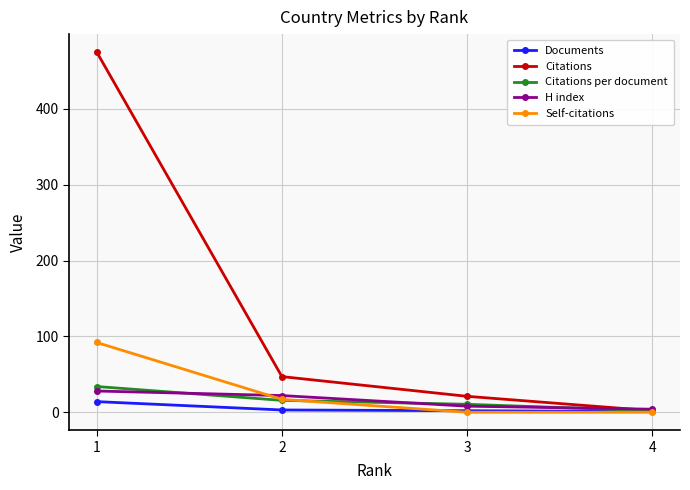

The Citations per document series shows 2.0 at 4. True or false?

True